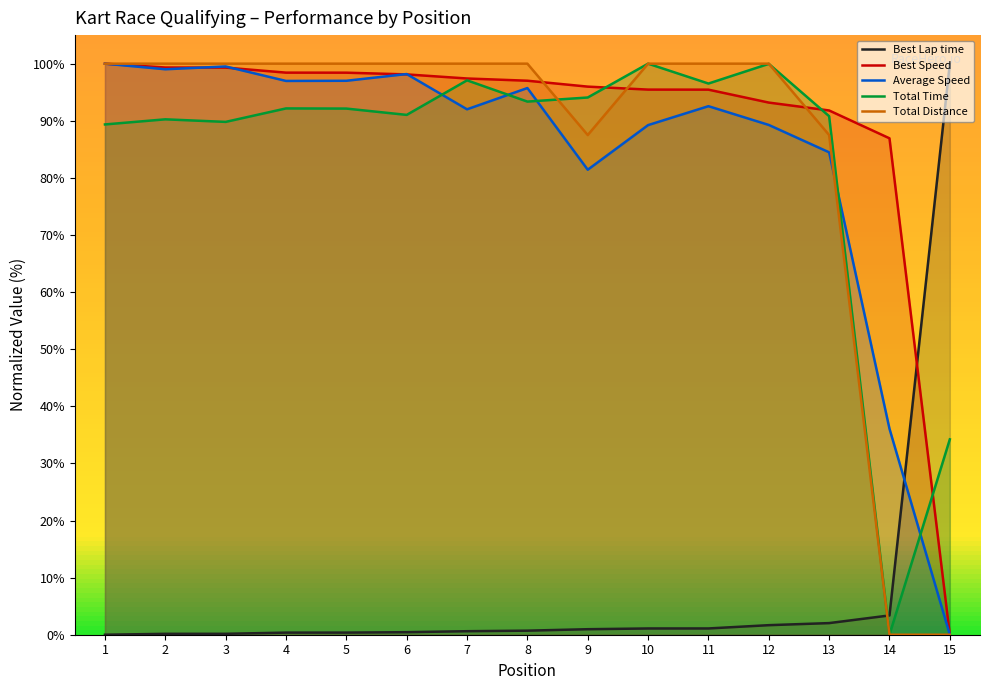

Which category has the lowest value in the Best Speed series?

15